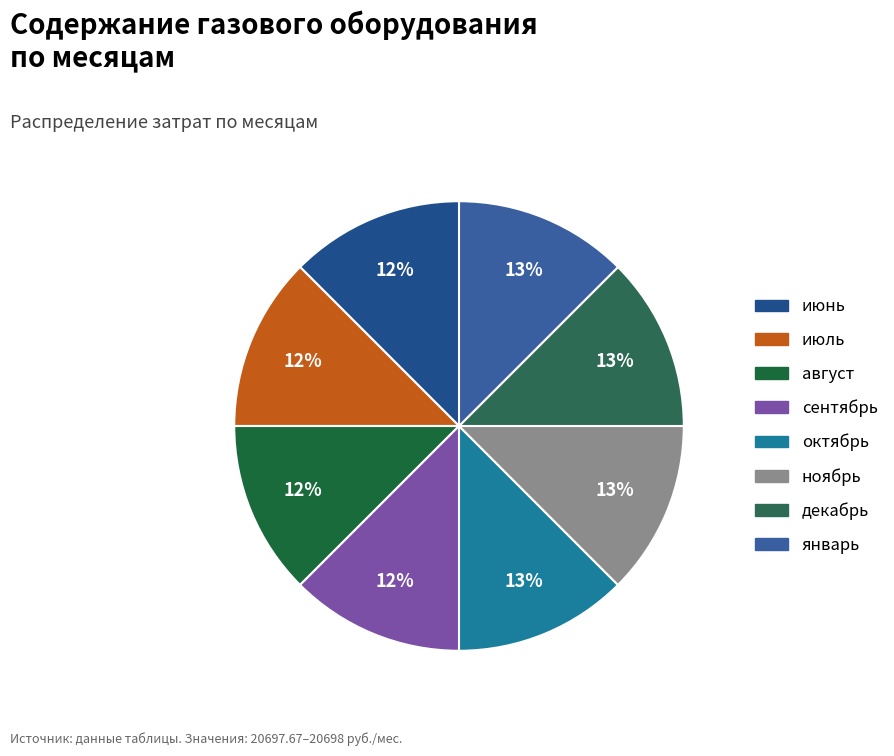

To the nearest percent, what percentage of the pie is июнь?

12%